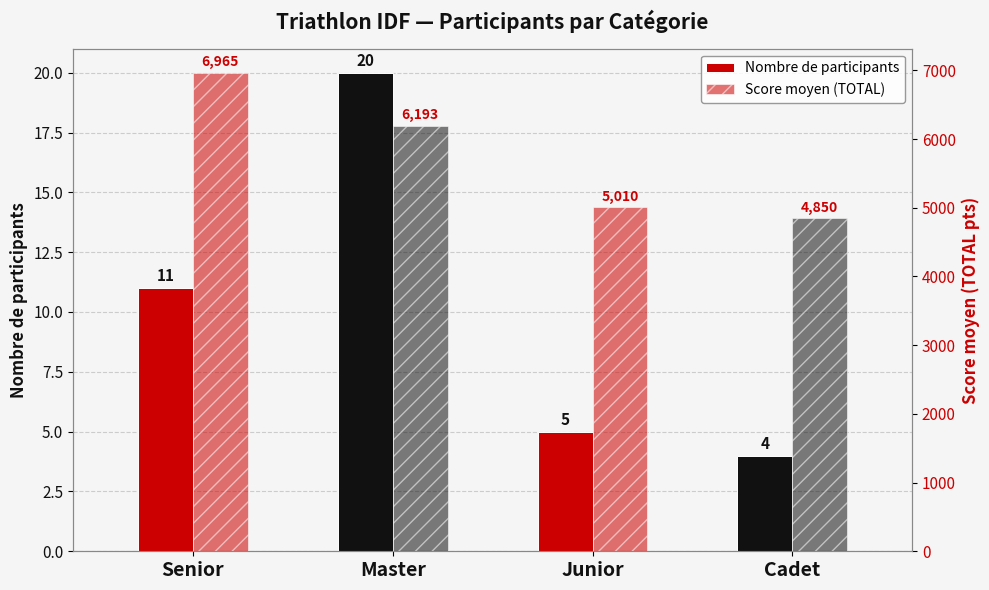

What is the label of the 1st bar from the left?

Senior